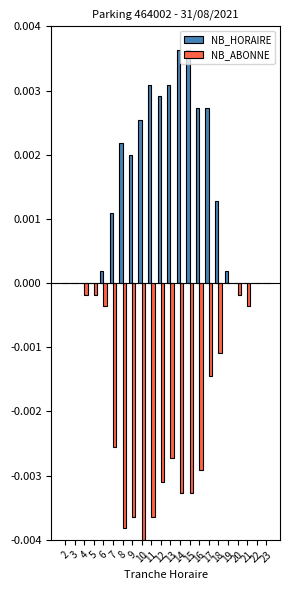

What are all the series names shown in the legend?

NB_HORAIRE, NB_ABONNE